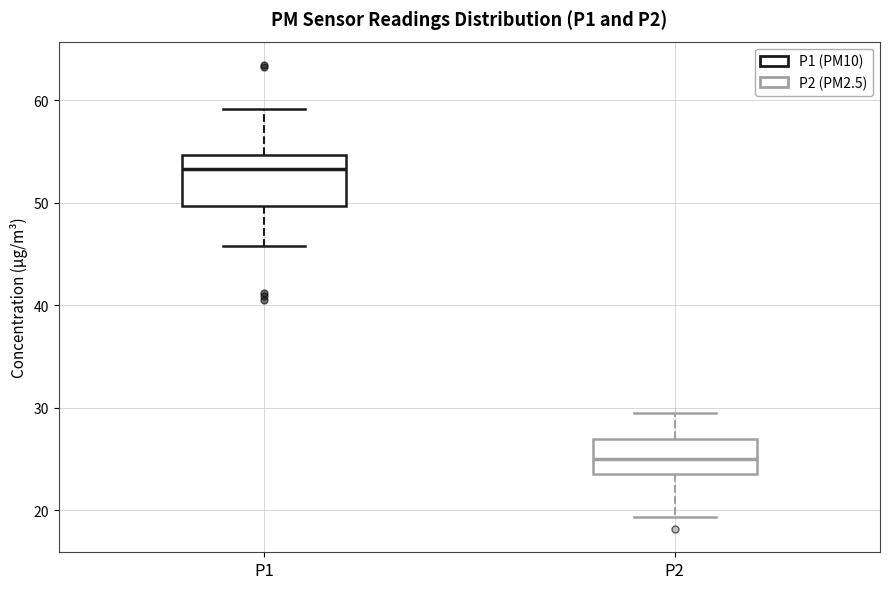

Which box is the tallest, from its lower edge to its upper edge?

P1